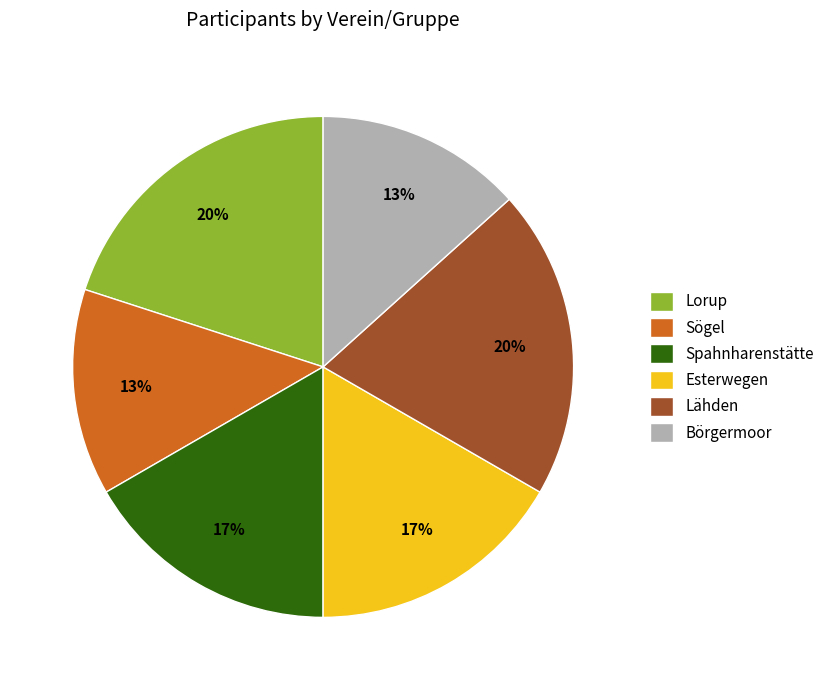

To the nearest percent, what is the average slice percentage?

17%